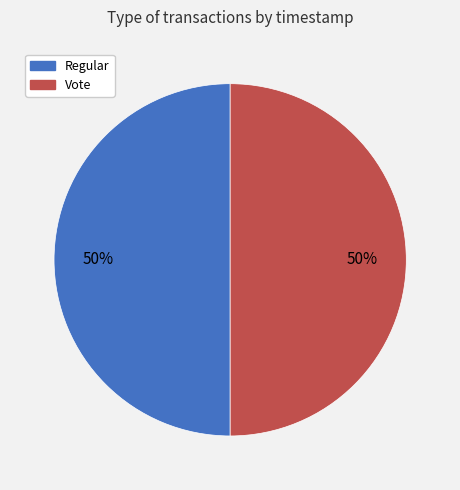

The Regular slice represents 50% of the pie. True or false?

True